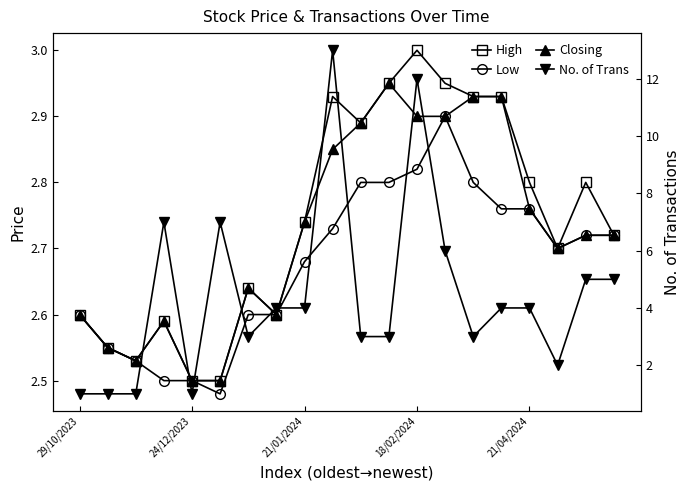

Is this an area chart (filled region under the line)?

No